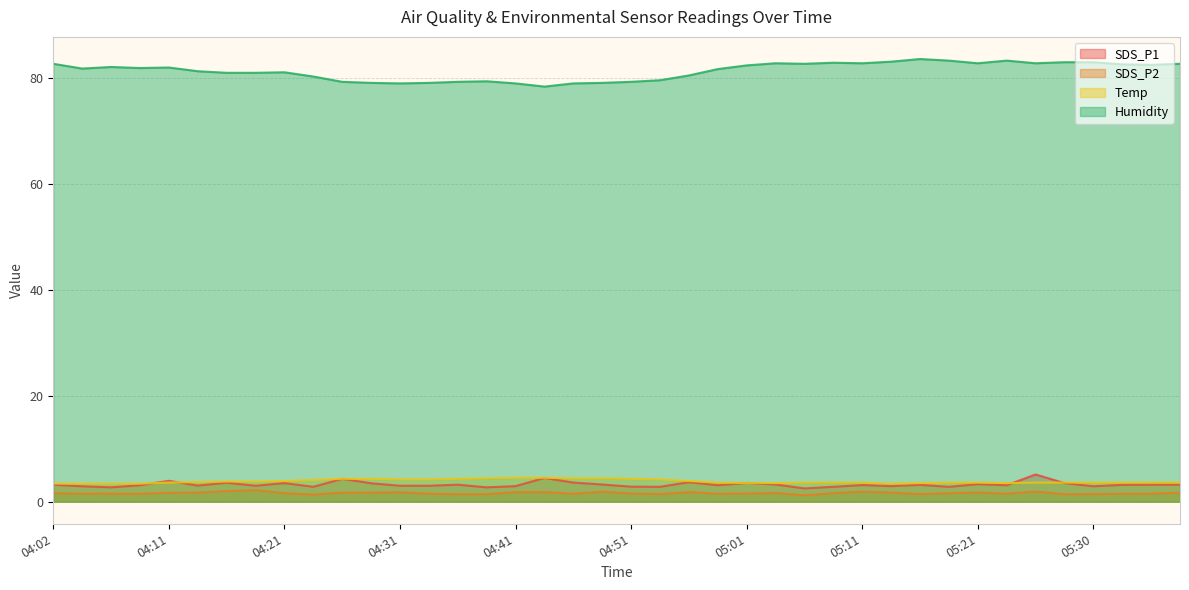

How many lines are shown in the chart?

4